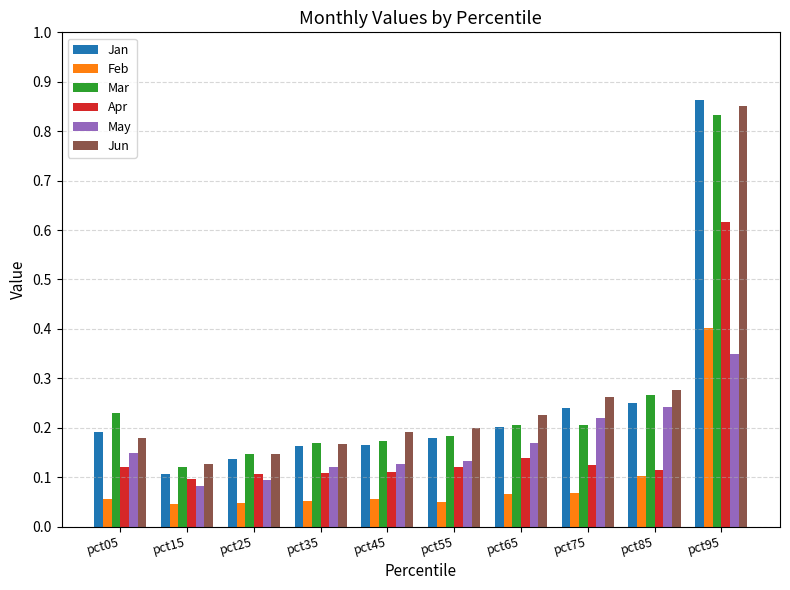

What is the difference between the Feb values at pct95 and pct55?

0.4